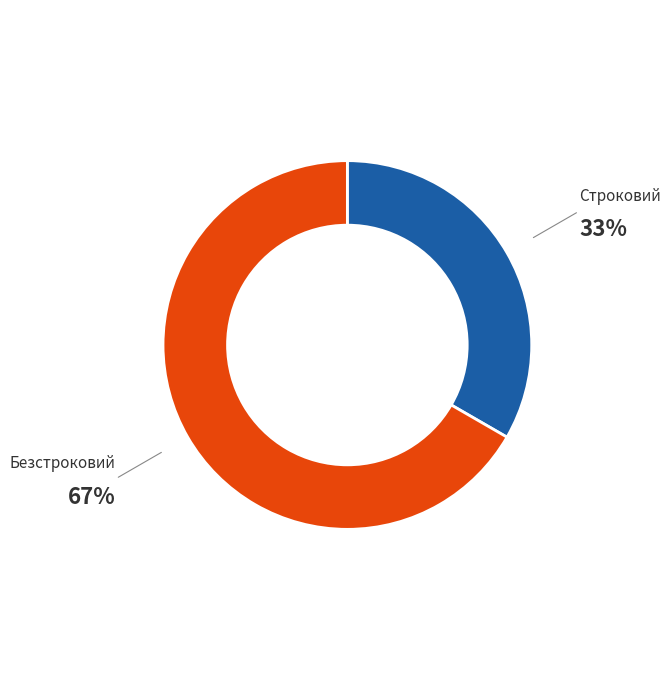

The Строковий slice represents 33% of the pie. True or false?

True